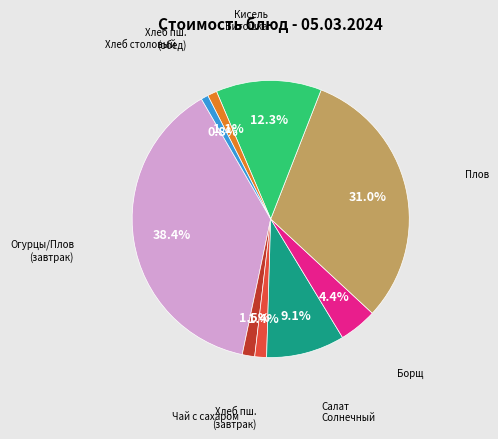

Is there any slice that represents more than half of the pie?

No